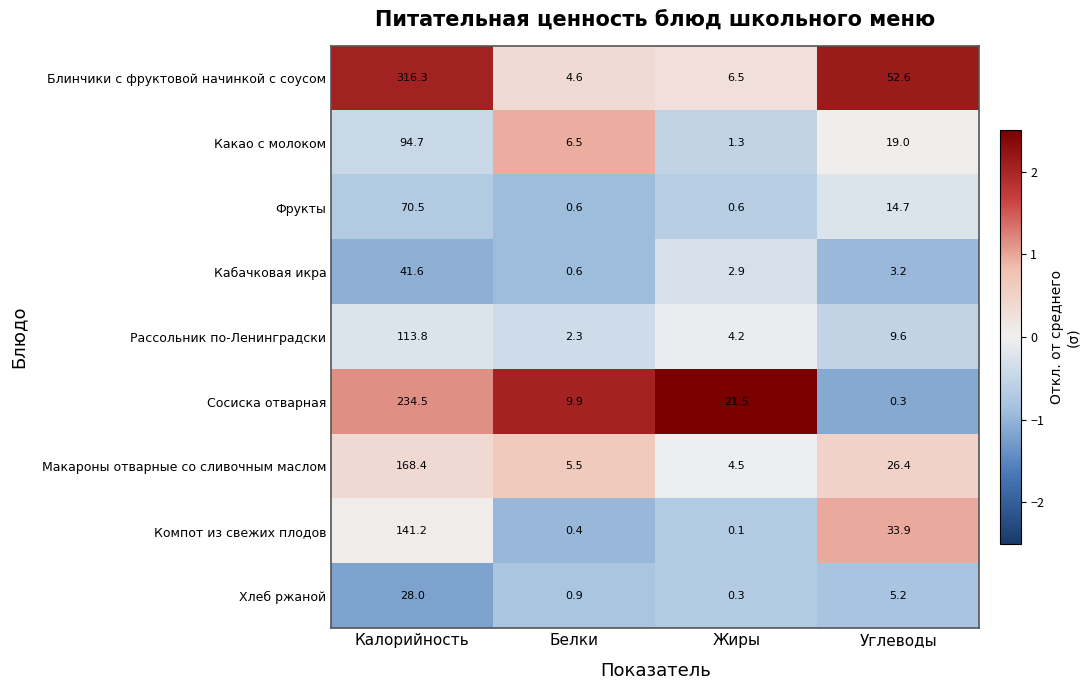

True or false: Блинчики с фруктовой начинкой с соусом has a value of 3.0 at Жиры.

False